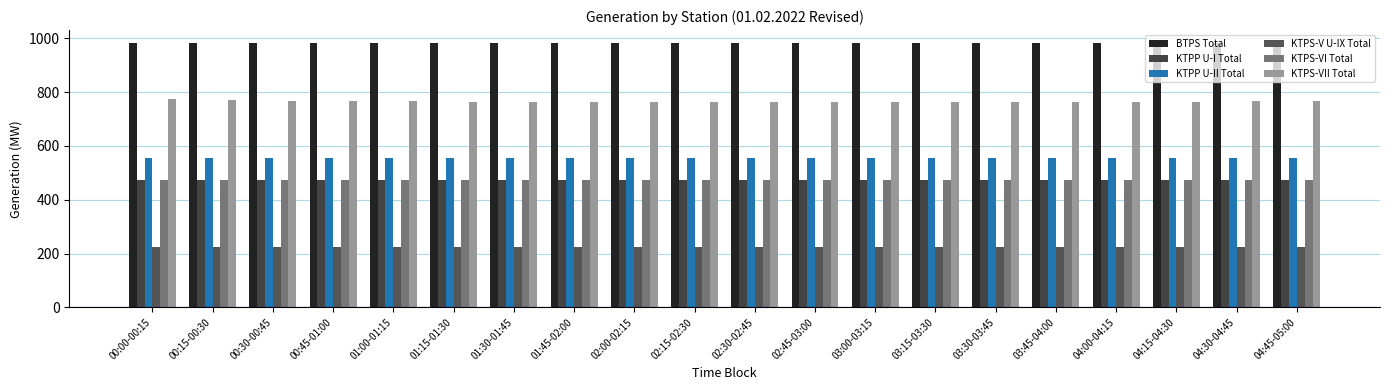

What is the greatest value displayed?

981.4